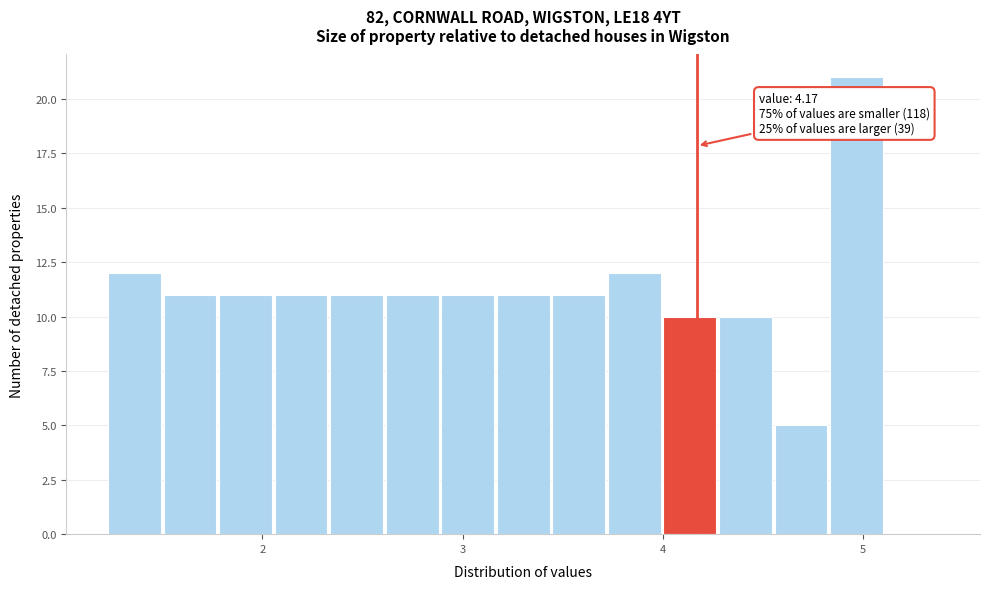

Around what value on the x-axis is the tallest bar? Give the approximate position of its centre, as read against the axis.

5.0